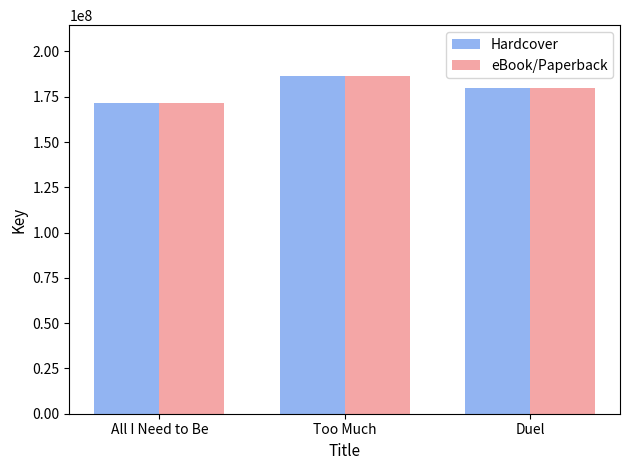

How many bars are there in total?

6